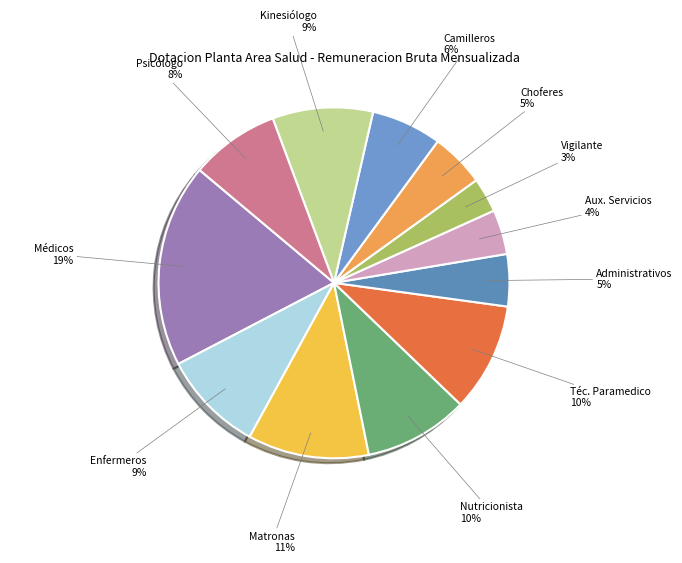

How many slices are in this pie chart?

12